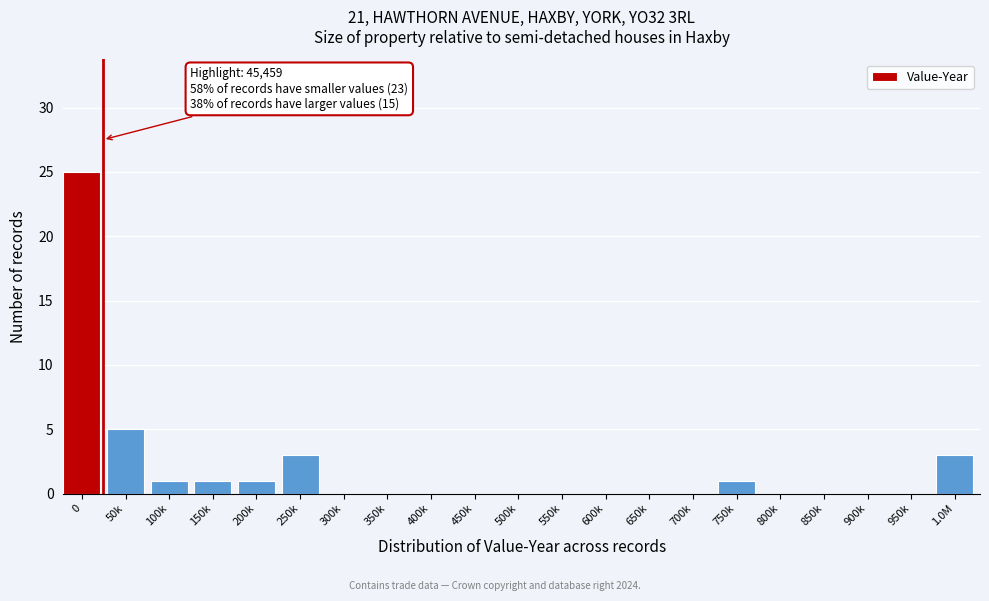

Reading left to right, transcribe all the data shown in this chart.

0=25	50k=5	100k=1	150k=1	200k=1	250k=3	300k=0	350k=0	400k=0	450k=0	500k=0	550k=0	600k=0	650k=0	700k=0	750k=1	800k=0	850k=0	900k=0	950k=0	1.0M=3